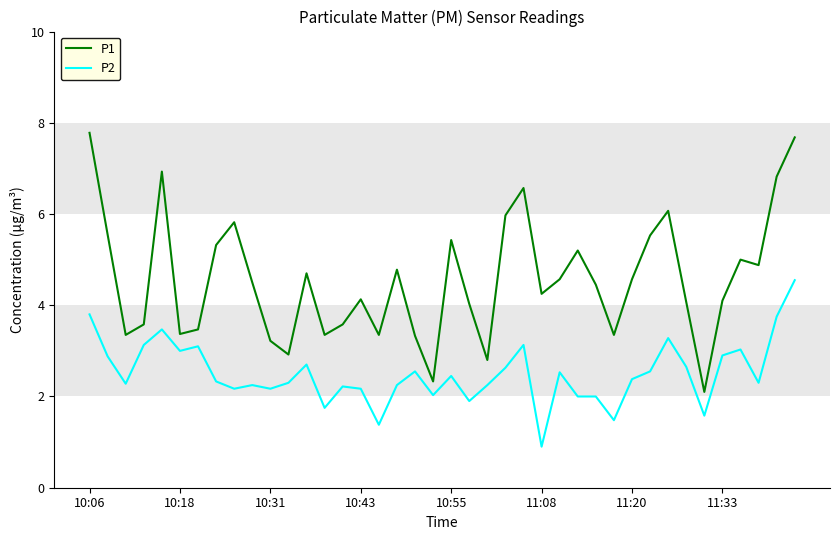

Which series has the largest range (max minus min)?

P1